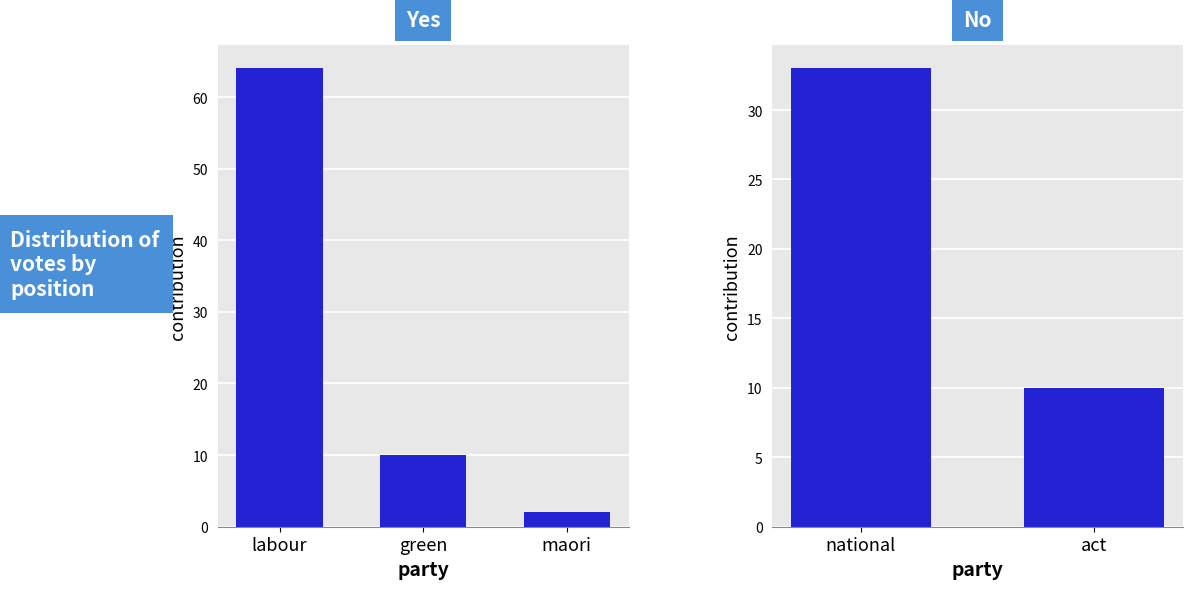

The value at maori is 1. True or false?

False